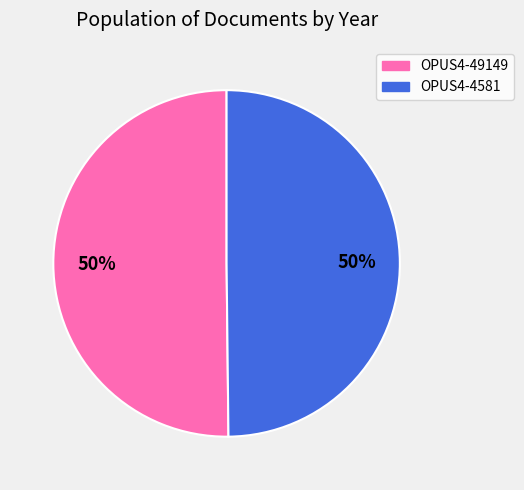

True or false: OPUS4-49149 accounts for 36% of the total.

False